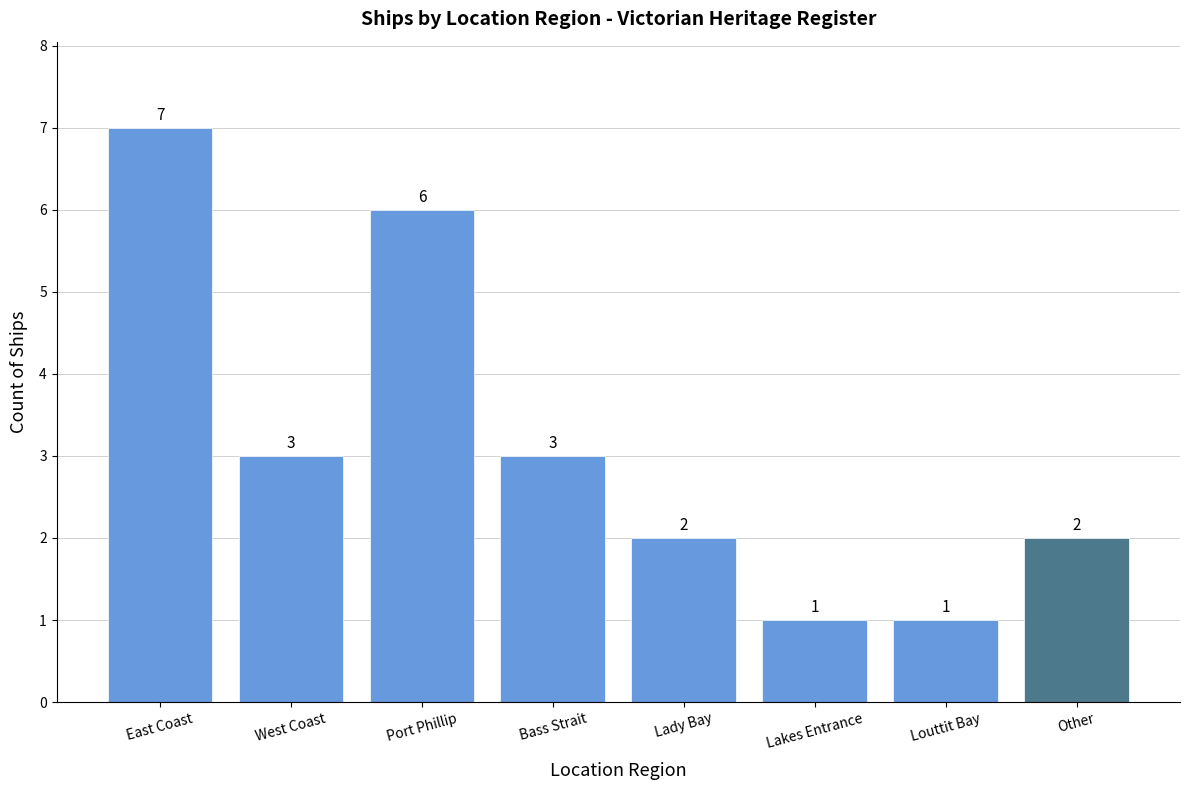

What is the sum of all values?

25